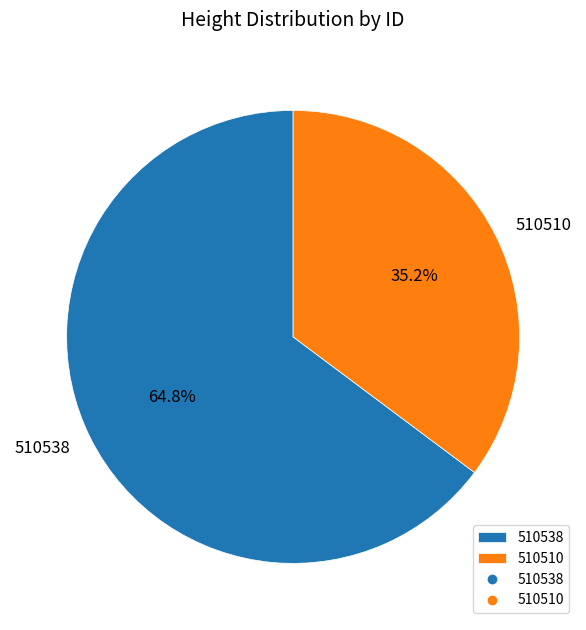

How many slices are in this pie chart?

2